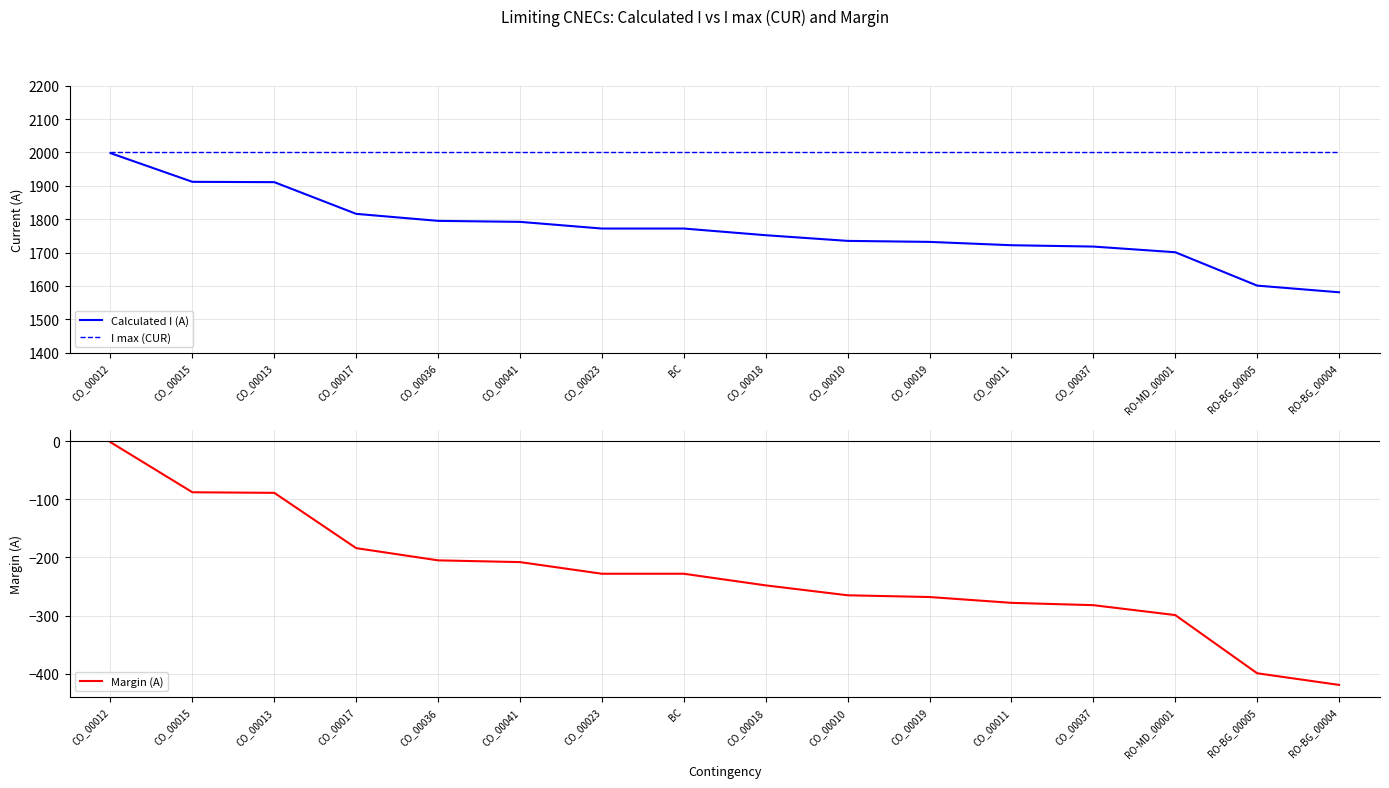

What is the minimum value shown in the chart?

-419